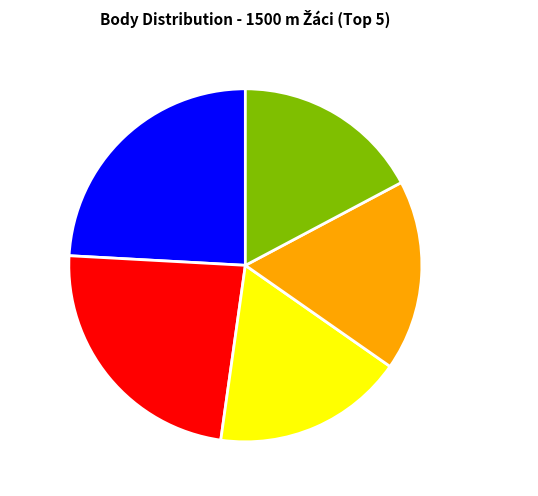

How many slices are in this pie chart?

5